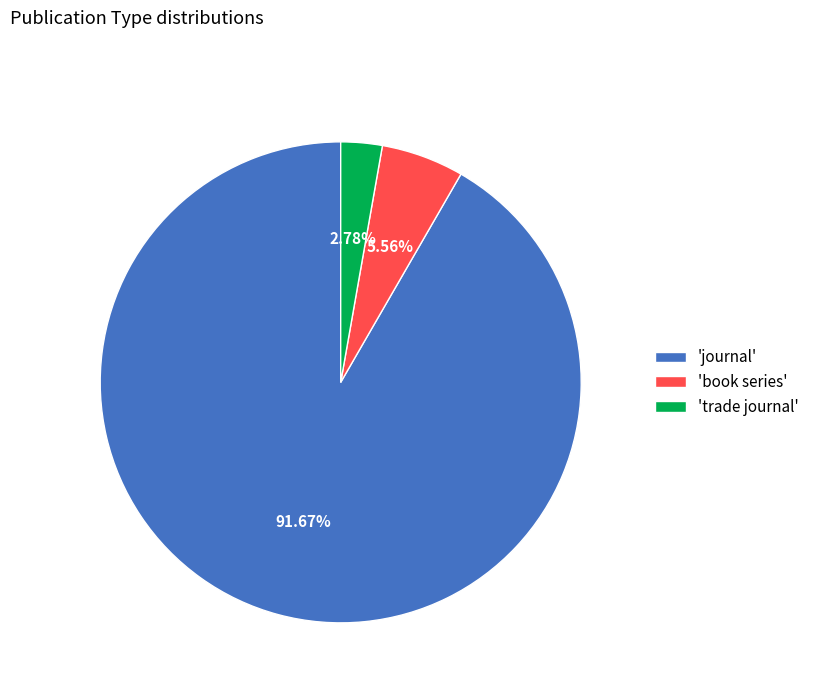

Which category accounts for the majority?

'journal'